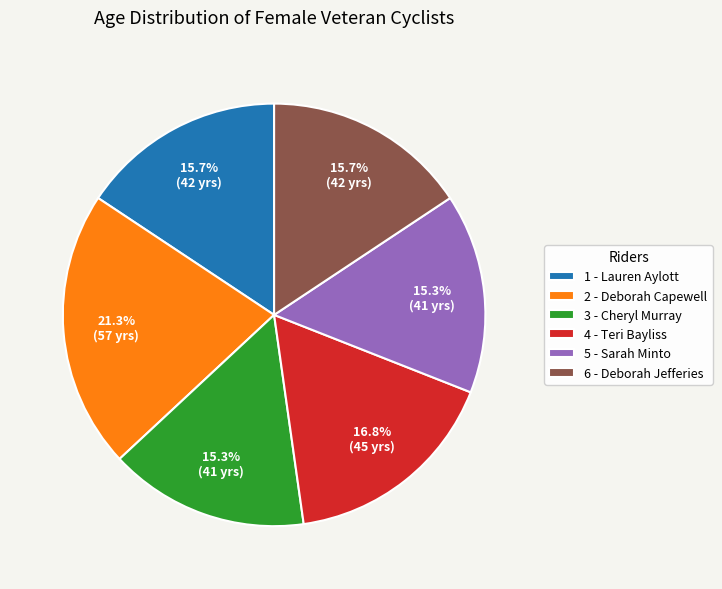

To the nearest percent, what is the average slice percentage?

17%